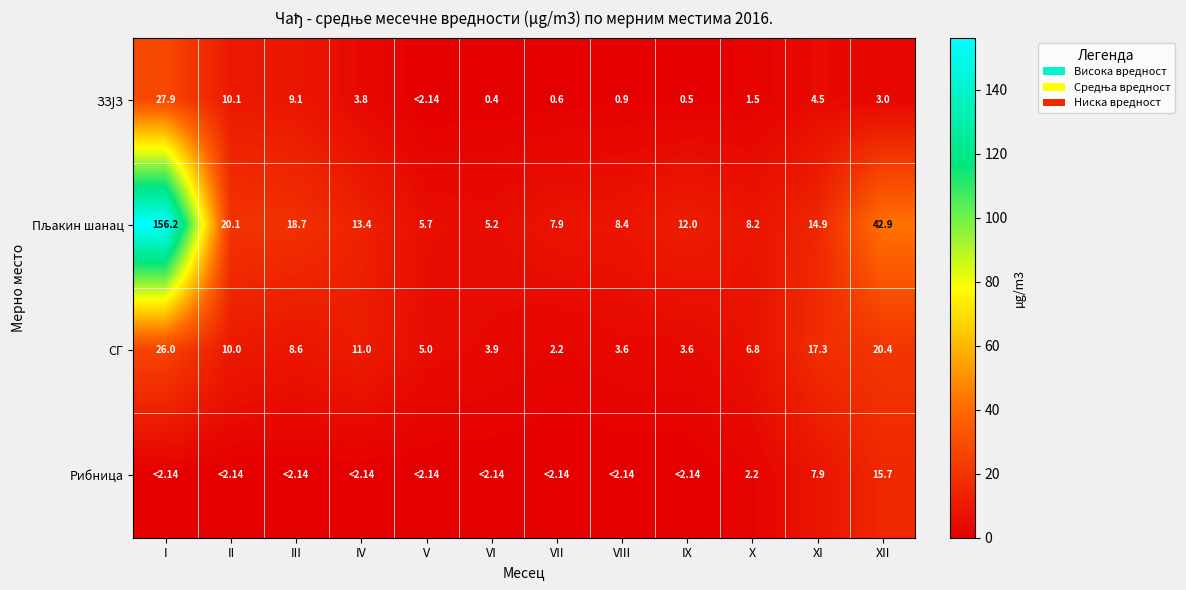

Between X and XI, which series saw the biggest shift?

СГ